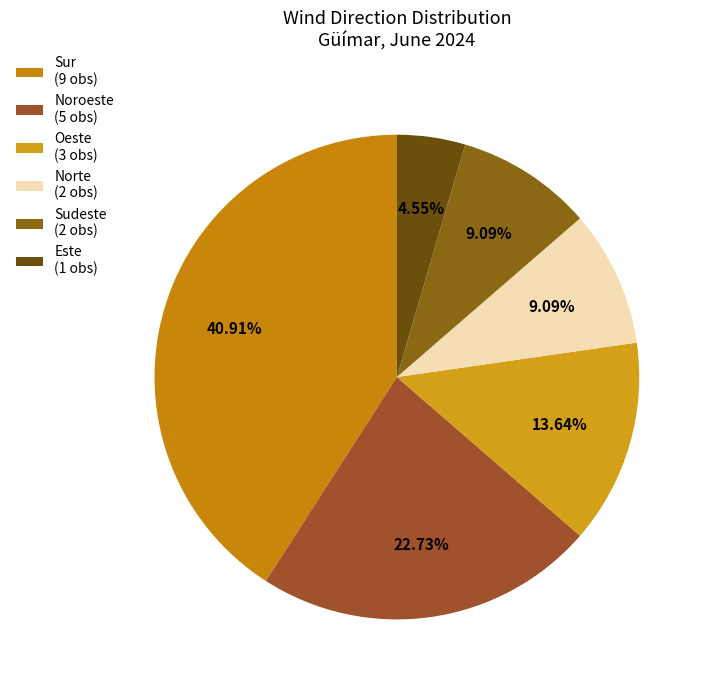

Count the number of slices in the pie.

6